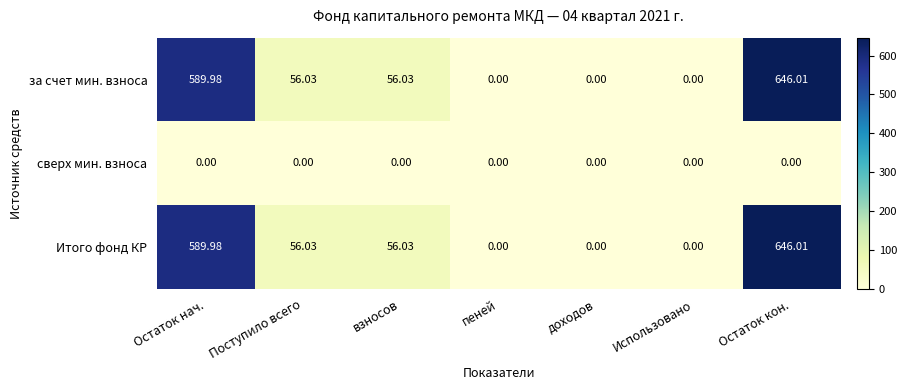

At which label does Итого фонд КР reach its peak?

Остаток кон.